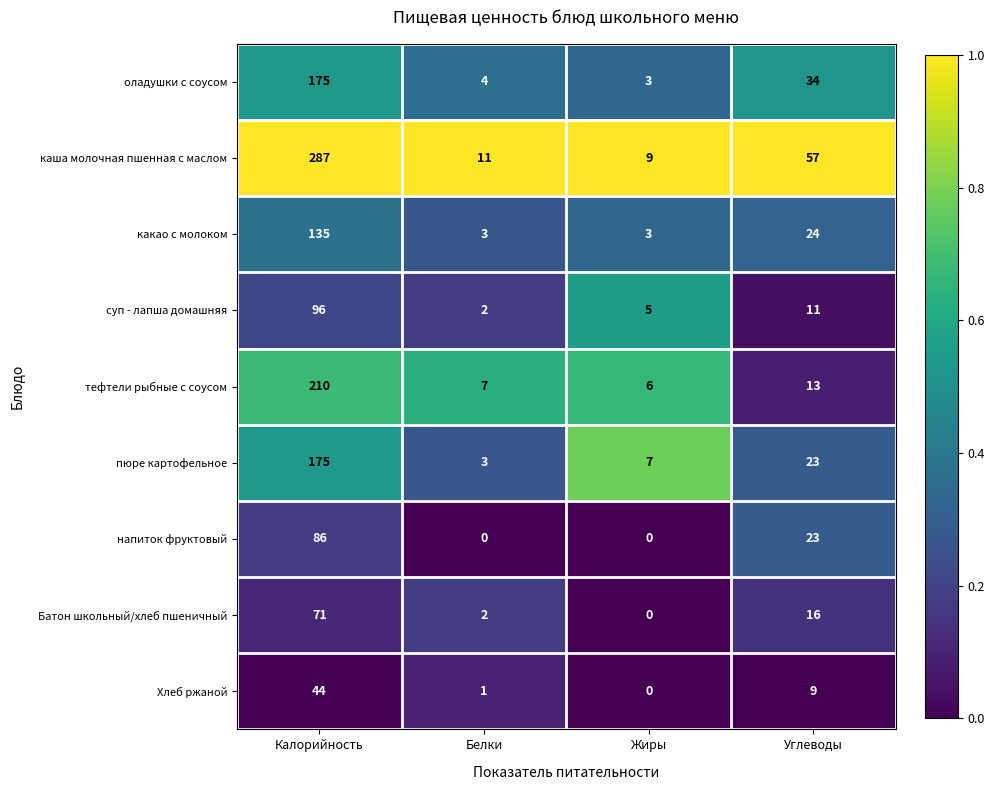

At which category is the sum across all series the highest?

Калорийность